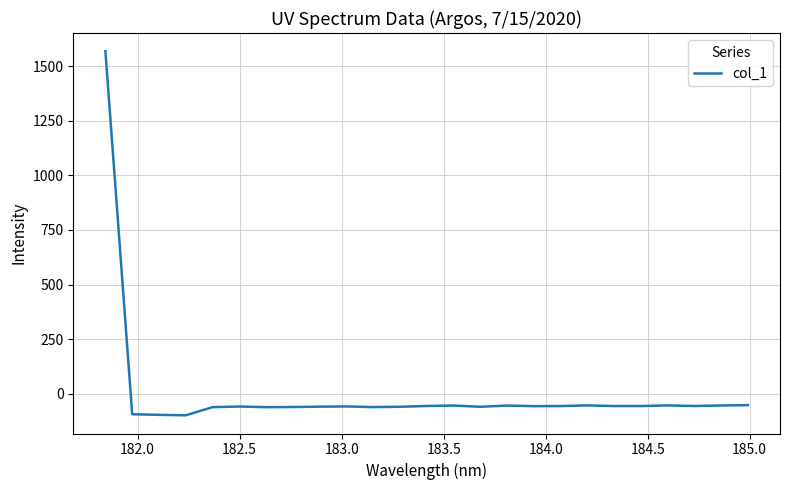

Does the chart display data point markers on the line(s)?

No